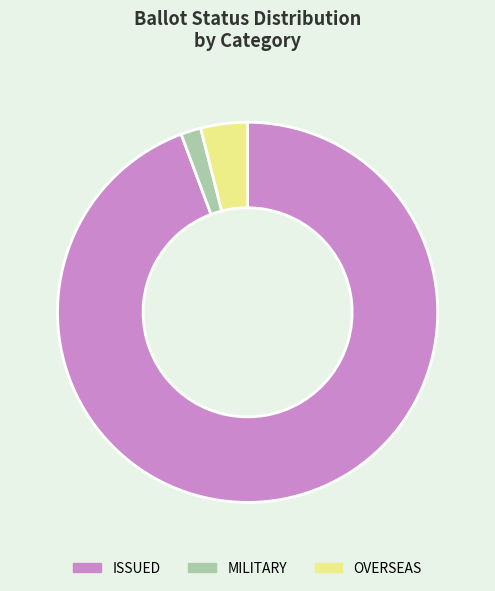

What is the smallest slice in the pie chart?

MILITARY